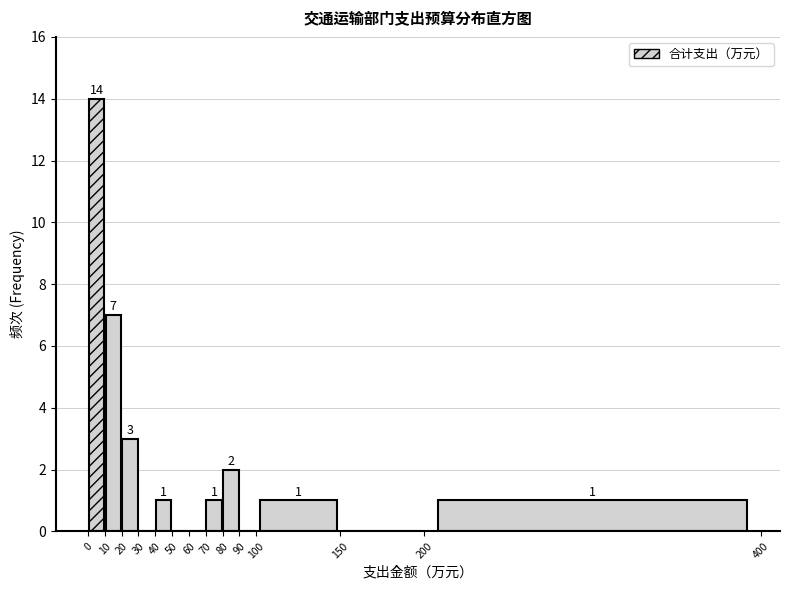

Over which range of the x-axis is the bar tallest?

0 to 10